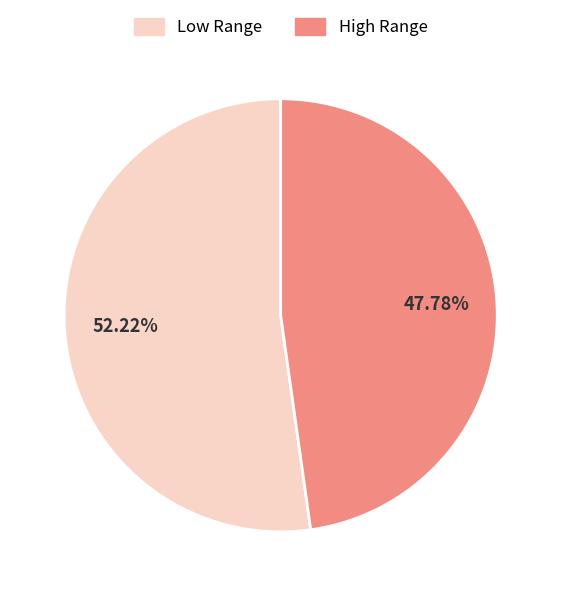

Which category has the smallest portion of the pie?

High Range